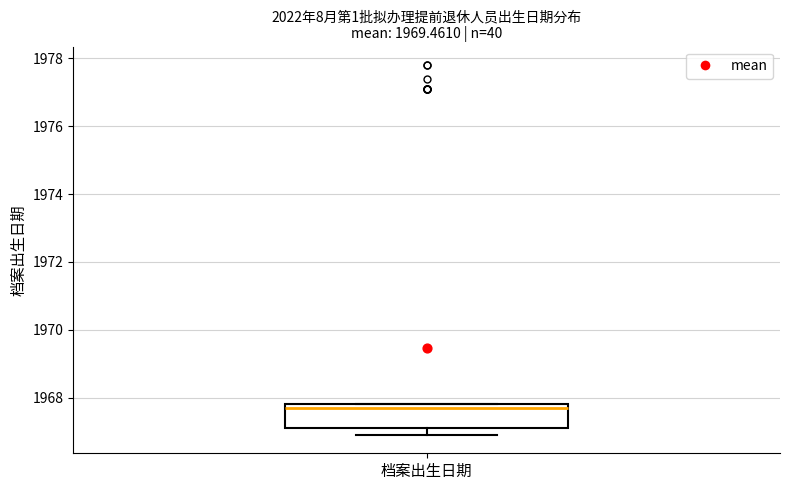

Read this box plot against the y-axis: the position of the median line, the range covered by the box, and the ends of both whiskers. The values are not printed on the chart, so give them approximately, as read against the axis.

median 1967.8 (just below the box's upper edge), box 1967.2 to 1967.8, whiskers 1967.0 to 1967.8